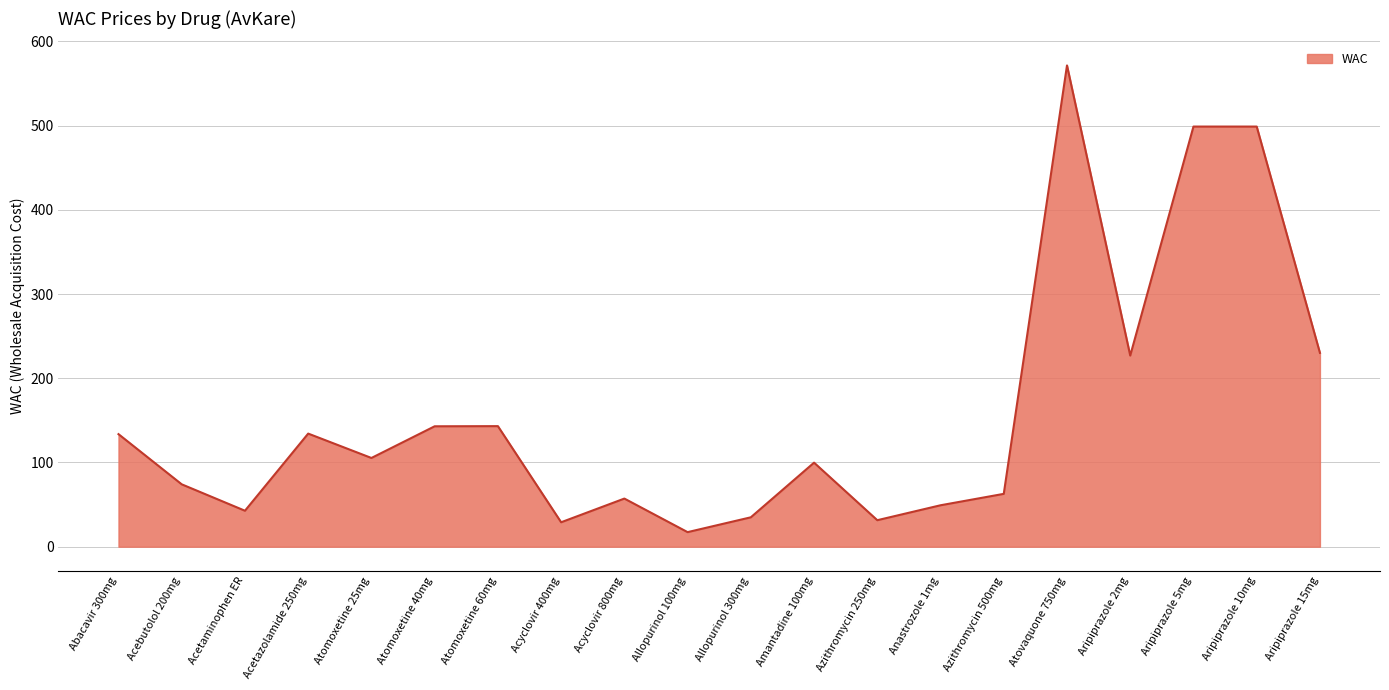

What position from the left is Allopurinol 100mg?

10